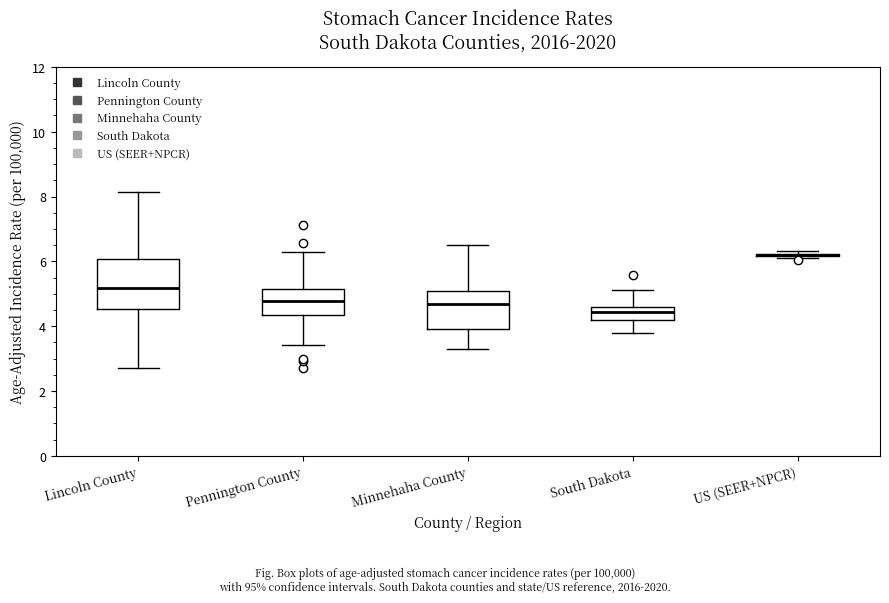

Which box is the tallest, from its lower edge to its upper edge?

Lincoln County